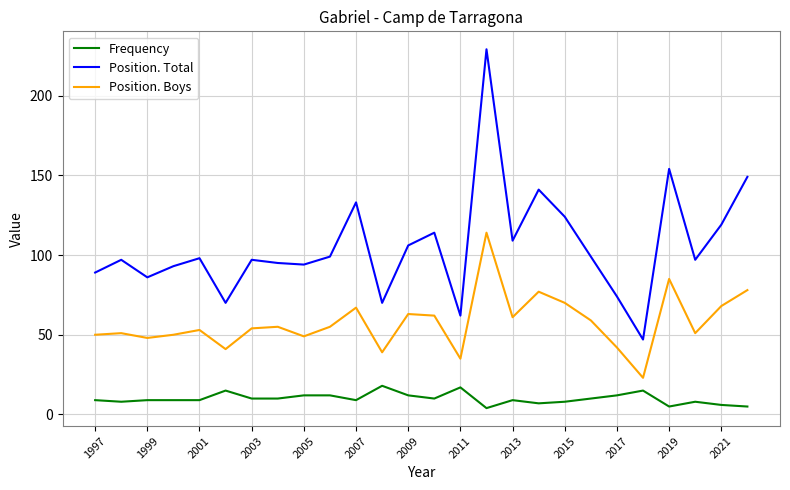

Rank the series by their average value, from highest to lowest.

Position. Total, Position. Boys, Frequency